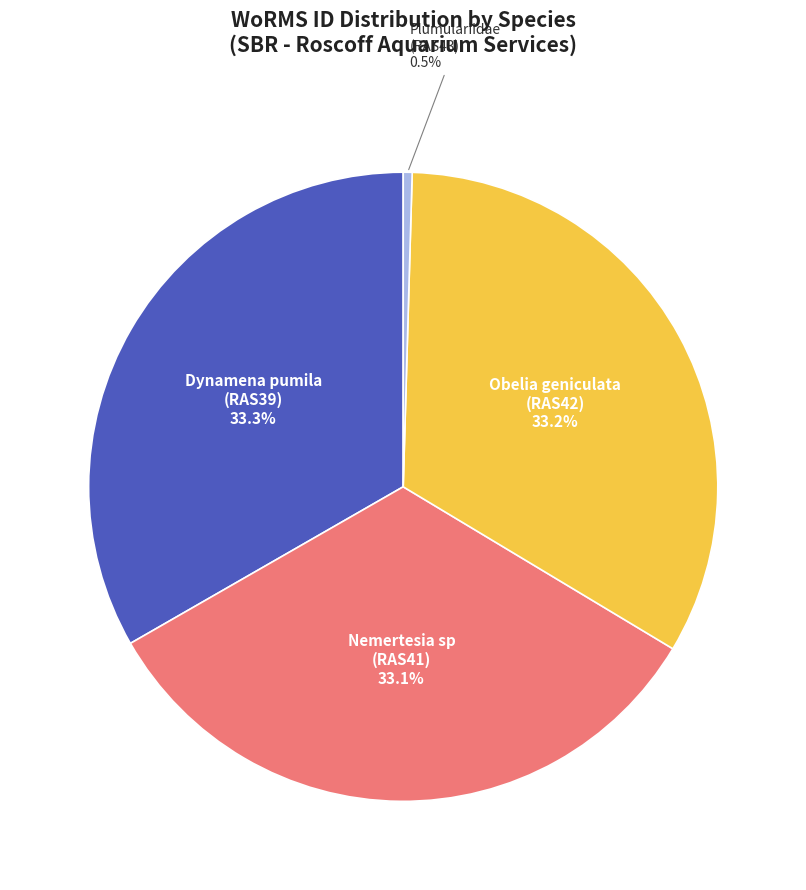

Is there any slice that represents more than half of the pie?

No